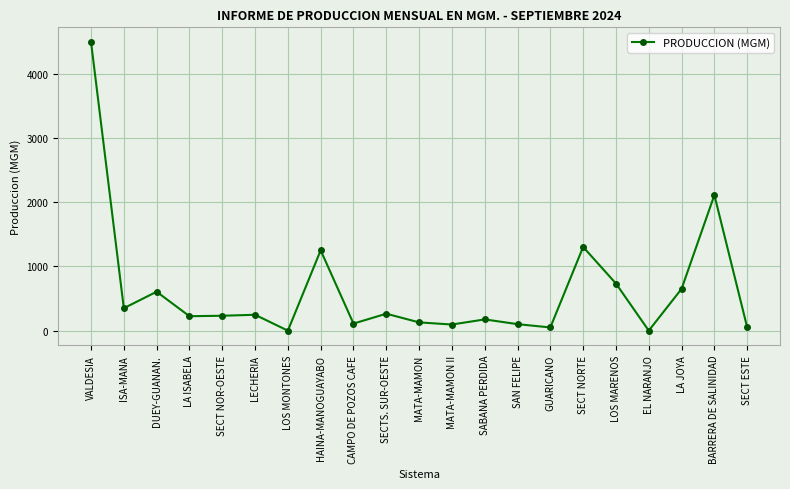

The value at CAMPO DE POZOS CAFE is 110.0. True or false?

True